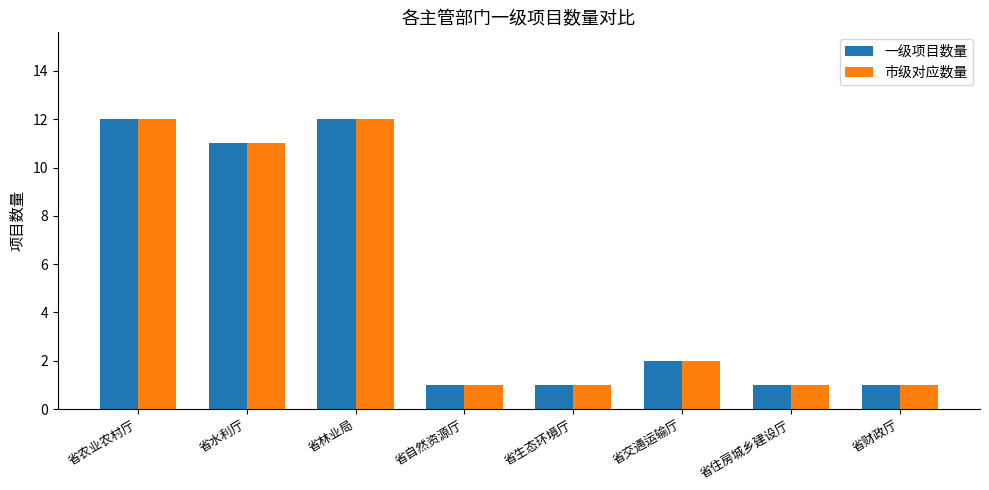

How many data points in 市级对应数量 are less than 2?

4